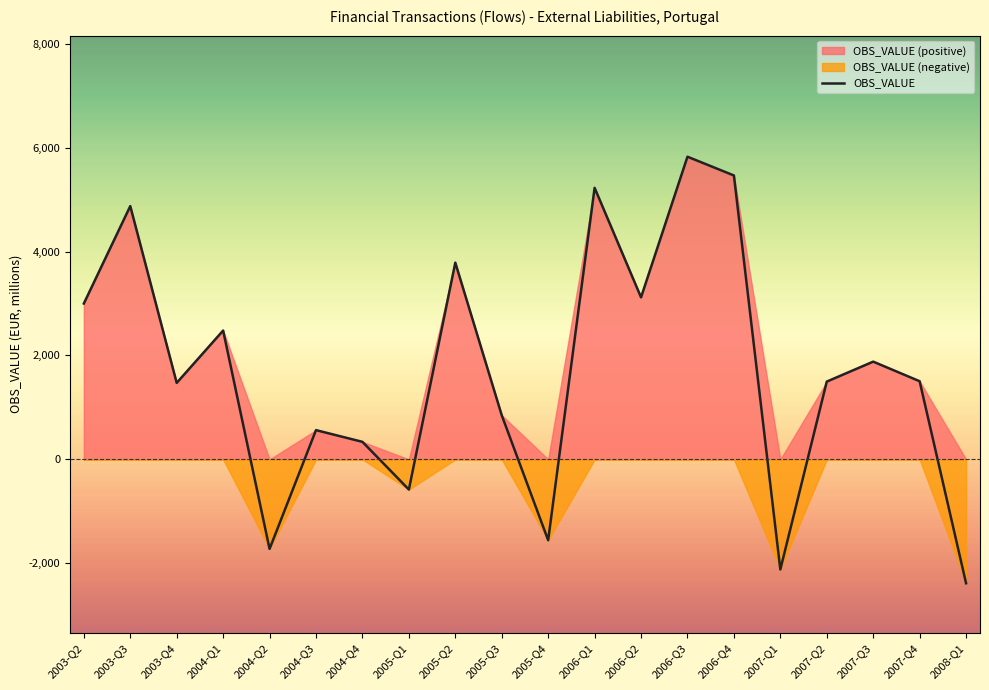

What is the label of the 20th point from the right?

2003-Q2